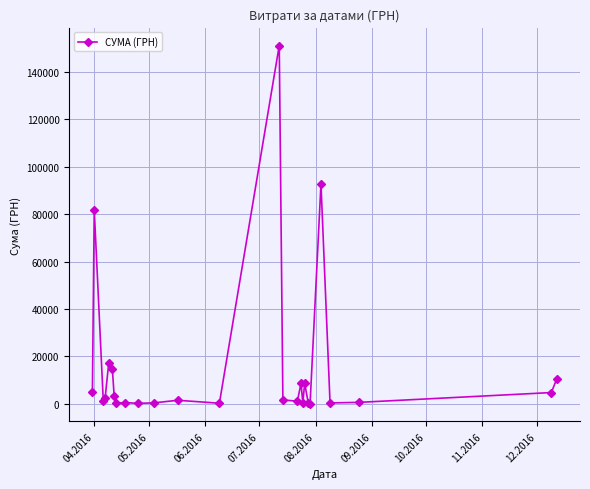

What is the greatest value displayed?

151115.9